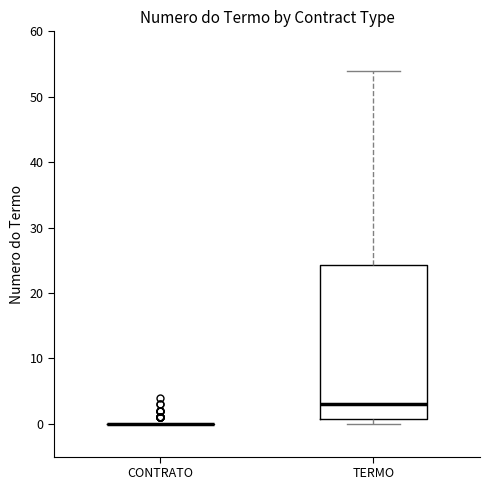

Reading left to right, transcribe this box plot: for each box, give where its median line is, the range the box spans, and where its two whiskers end, as read against the y-axis. The values are not printed on the chart, so give them approximately, as read against the axis.

CONTRATO: box collapsed to a line at 0, whiskers 0 to 0
TERMO: median 3, box 1 to 24, whiskers 0 to 54